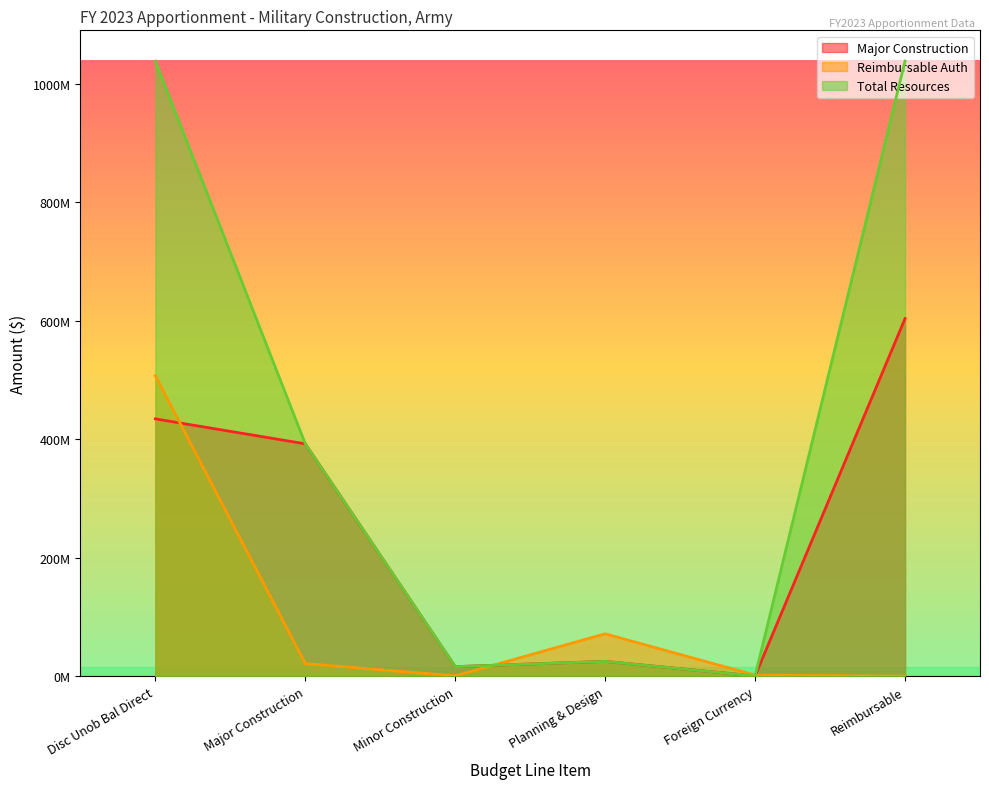

Rank the categories by Reimbursable Auth value from highest to lowest.

Disc Unob Bal Direct, Planning & Design, Major Construction, Foreign Currency, Minor Construction, Reimbursable